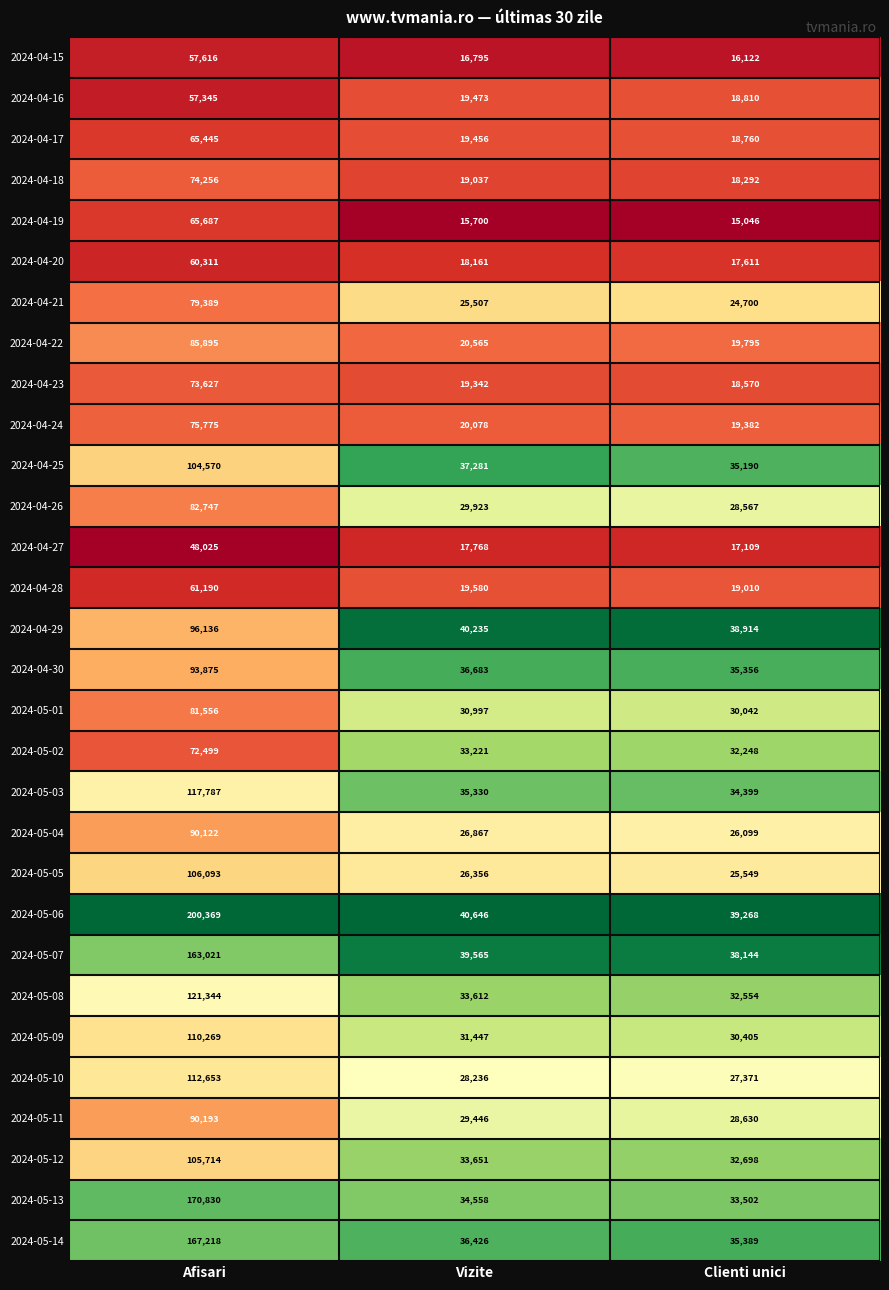

What is the smallest value displayed?

15046